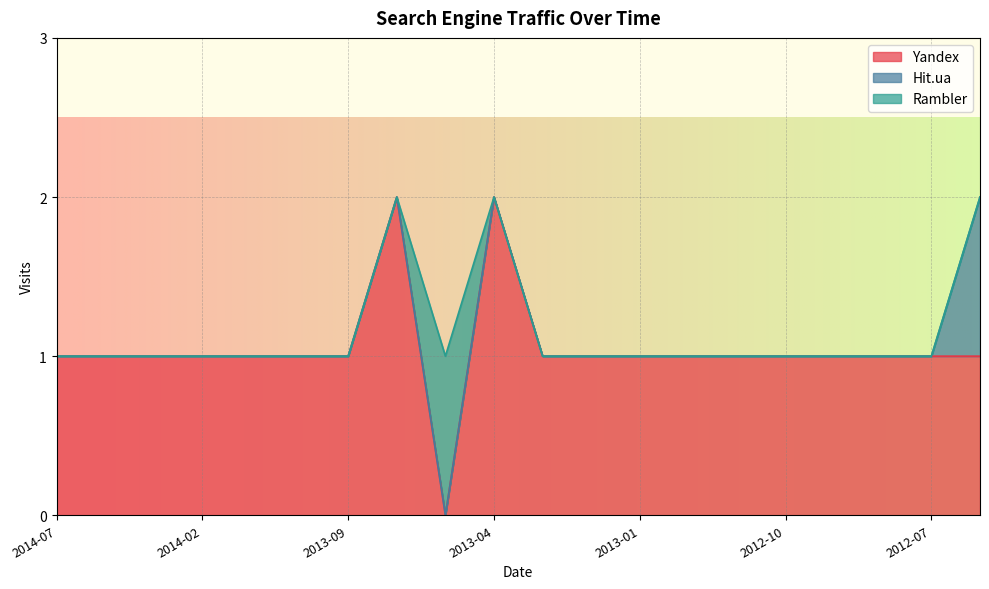

What is the value of the Rambler point at the 9th from the left?

1